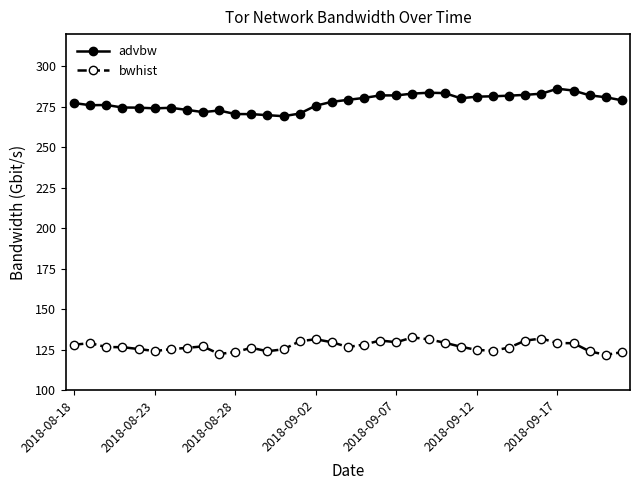

What is the difference between the maximum and minimum values in the bwhist series?

10.8